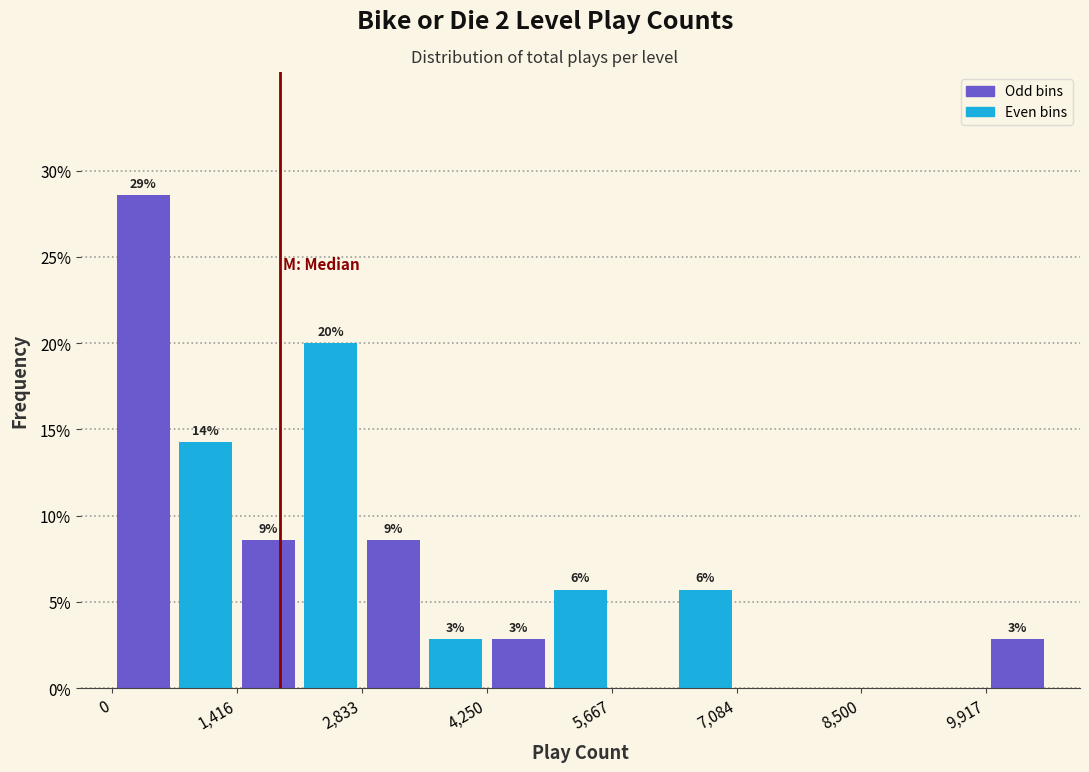

Read against the x-axis, roughly where is the centre of the tallest bar?

400